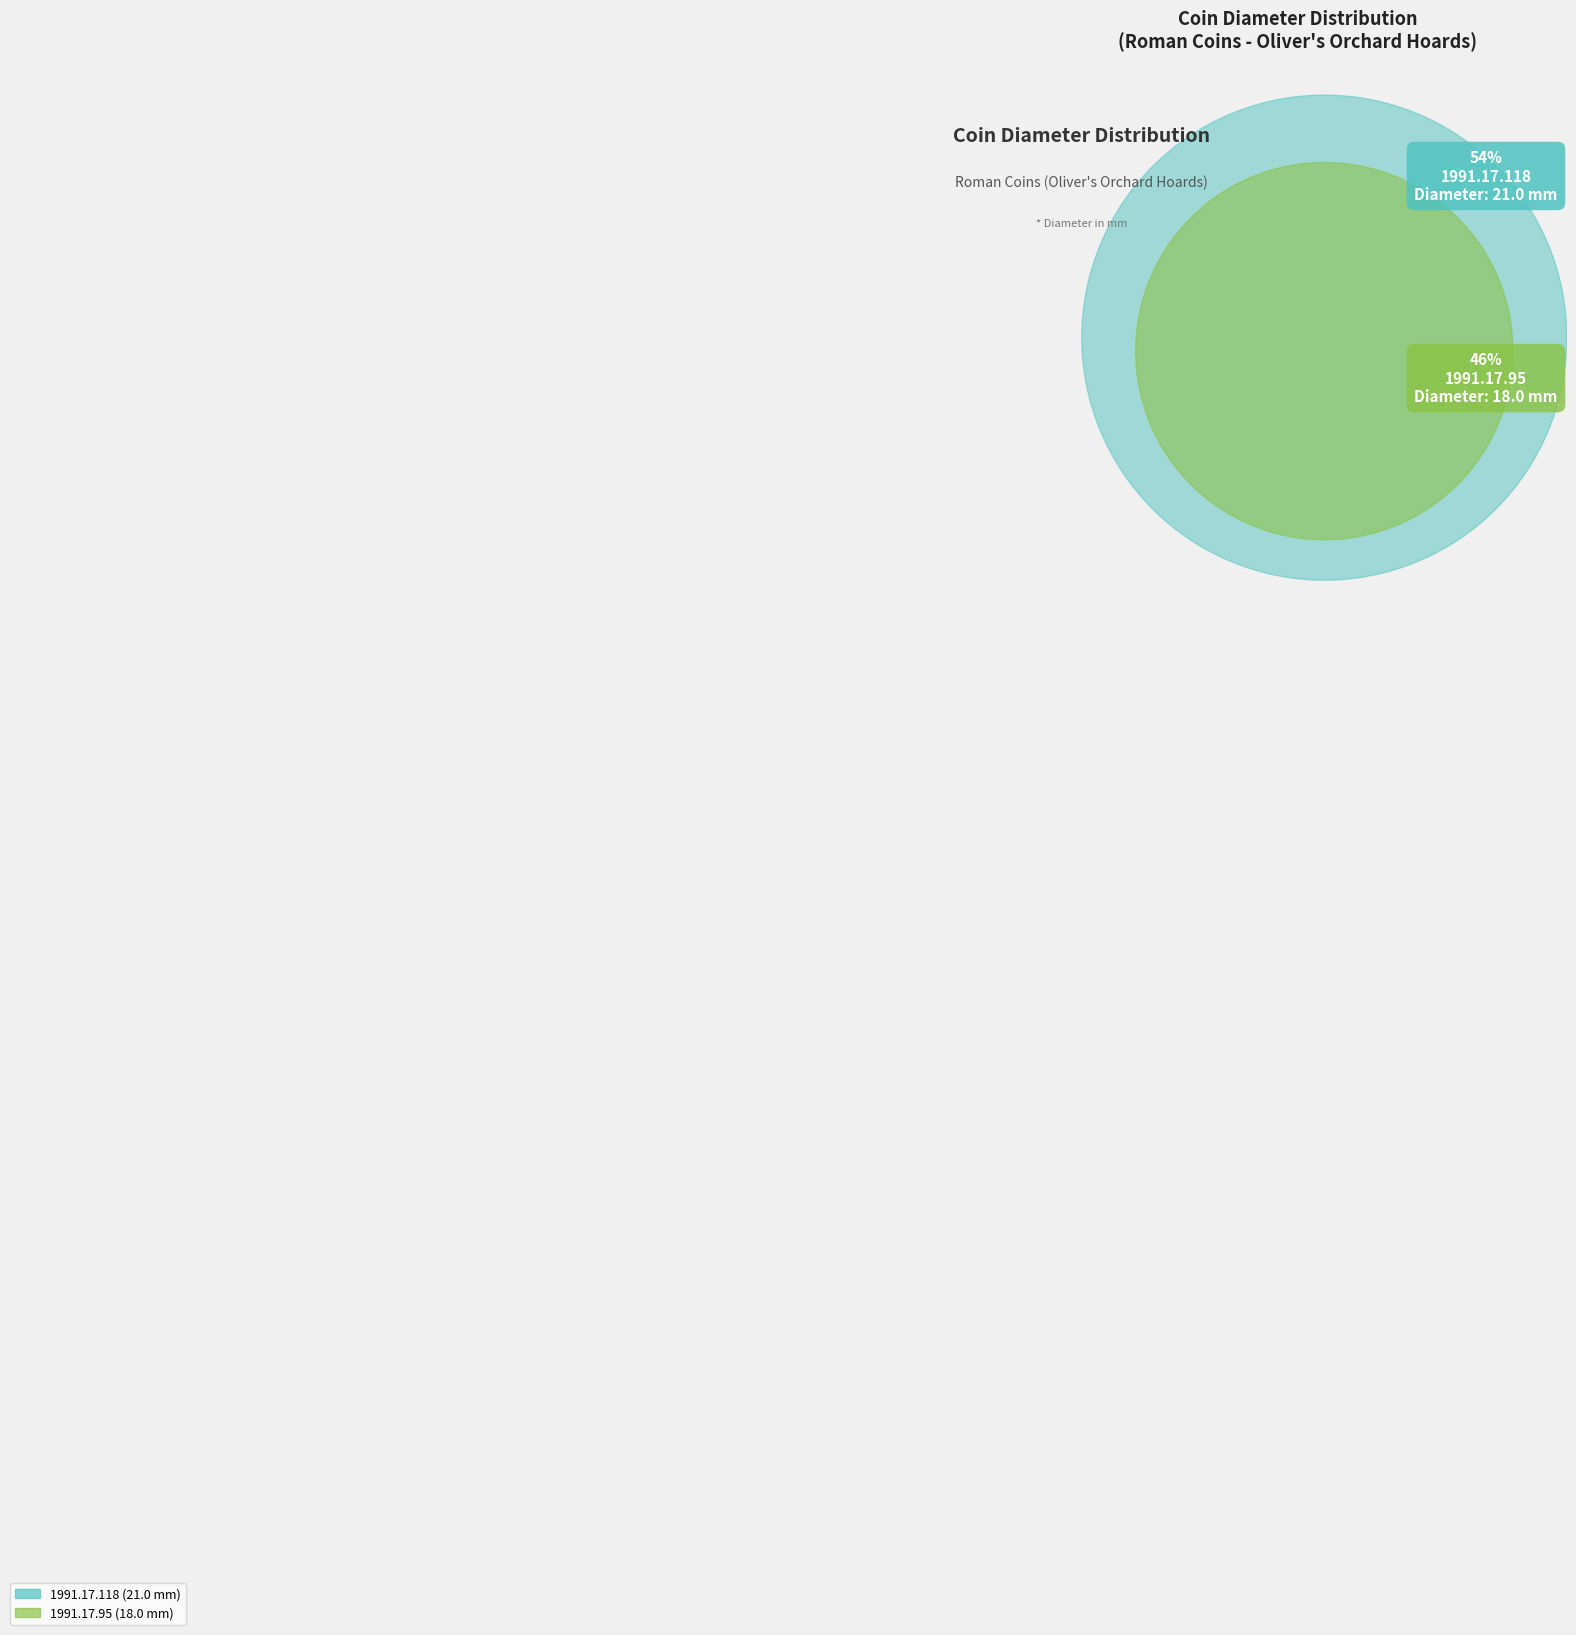

To the nearest percent, what is the difference between the largest and smallest slice percentages?

8%